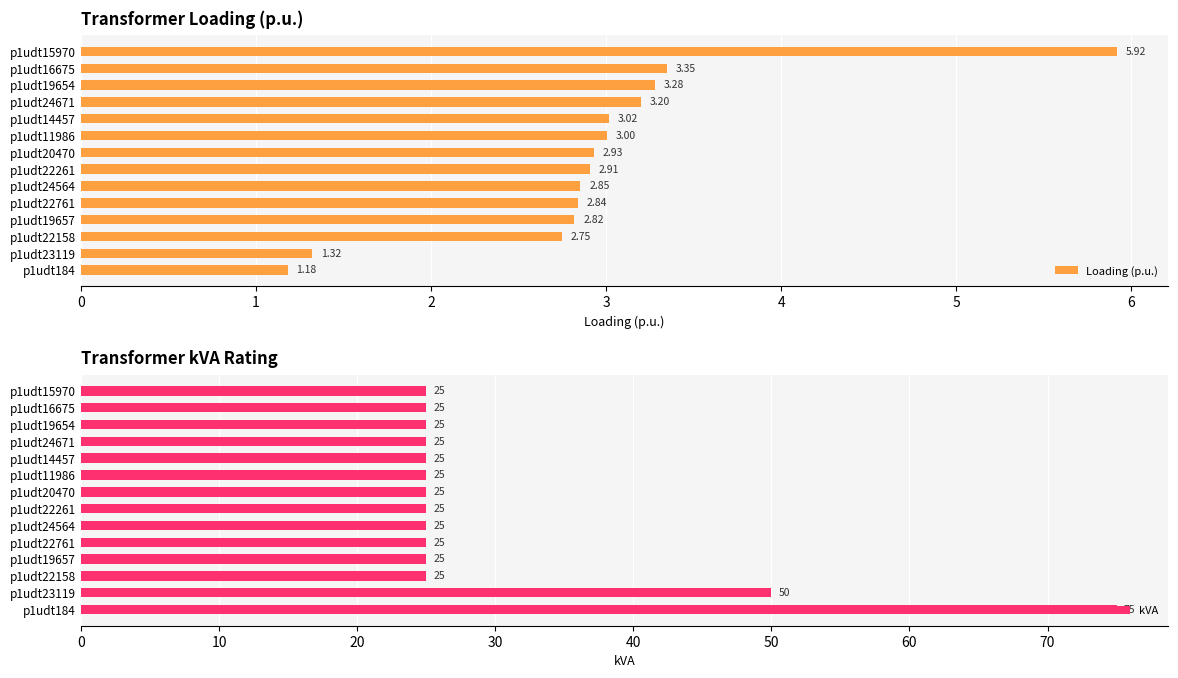

What is the value of the Loading (p.u.) bar at the 13th from the left?

3.3